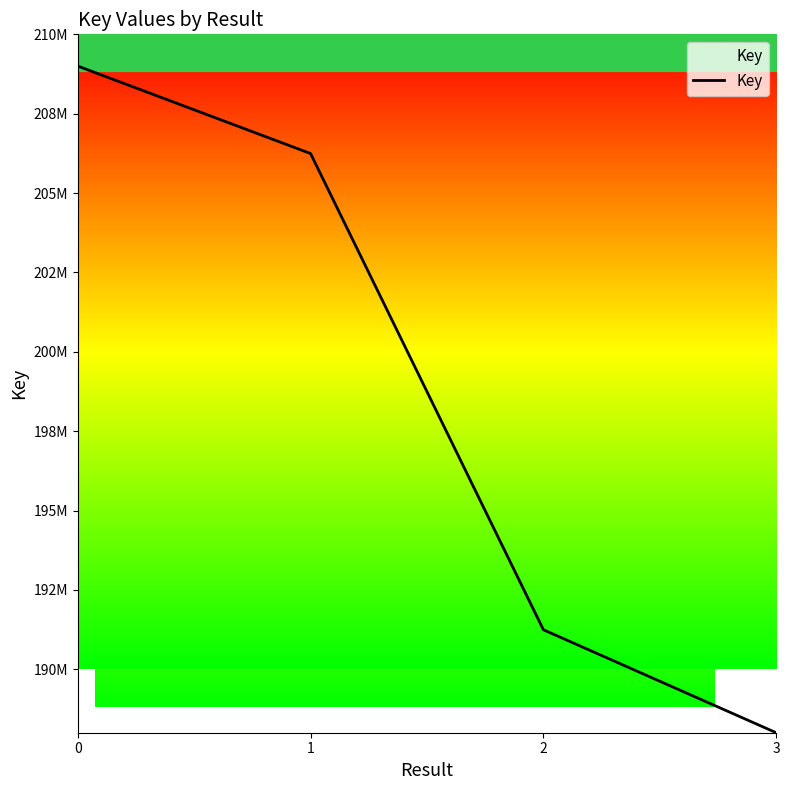

Rank the categories by value from highest to lowest.

0, 1, 2, 3